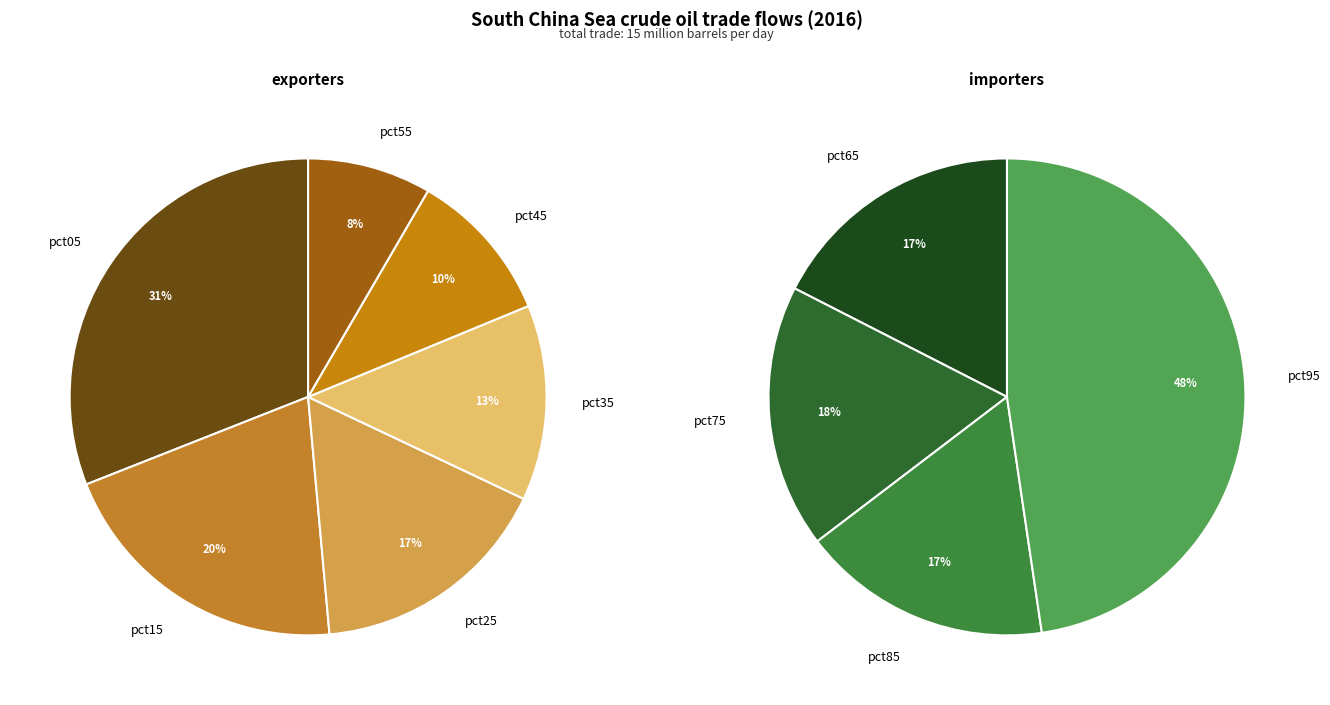

Does 1 account for over 50% of the chart?

No